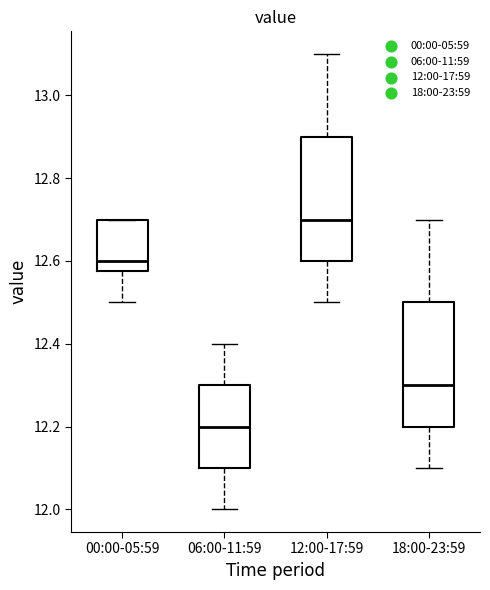

Which box's median line is the highest?

12:00-17:59